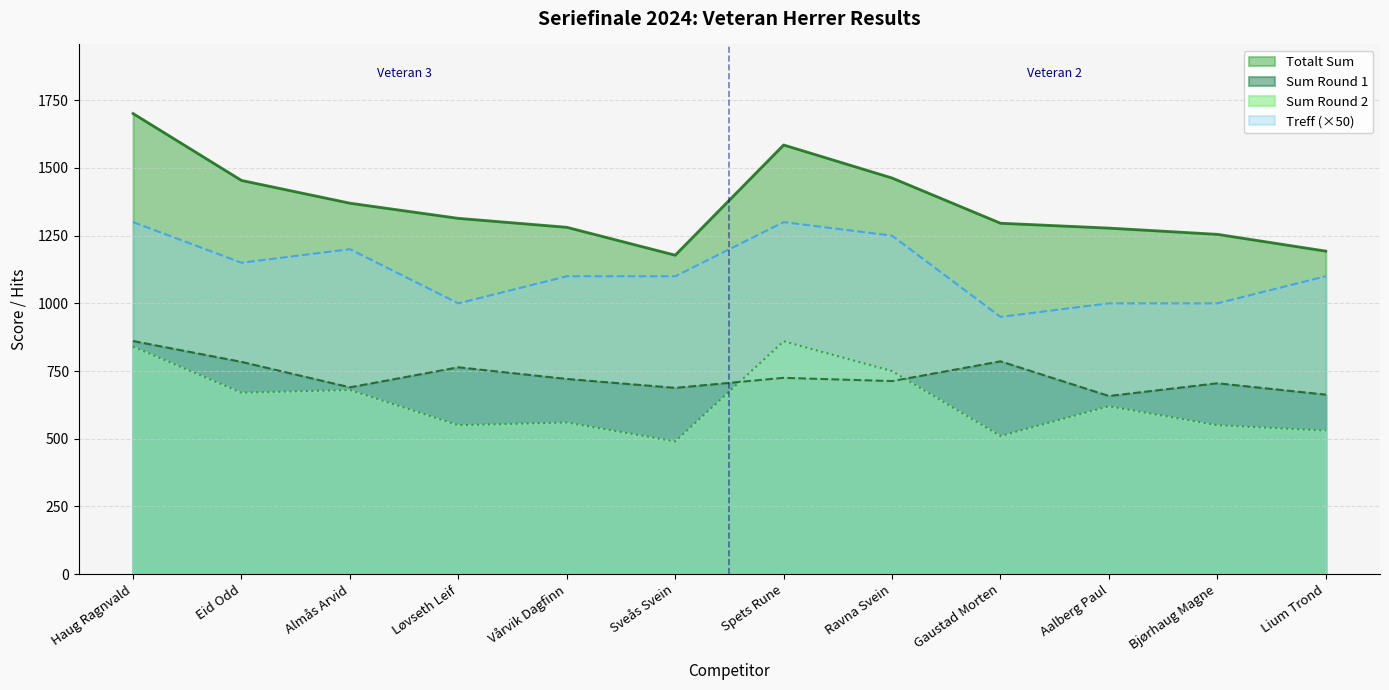

Which category has the lowest value across all series?

Sveås Svein